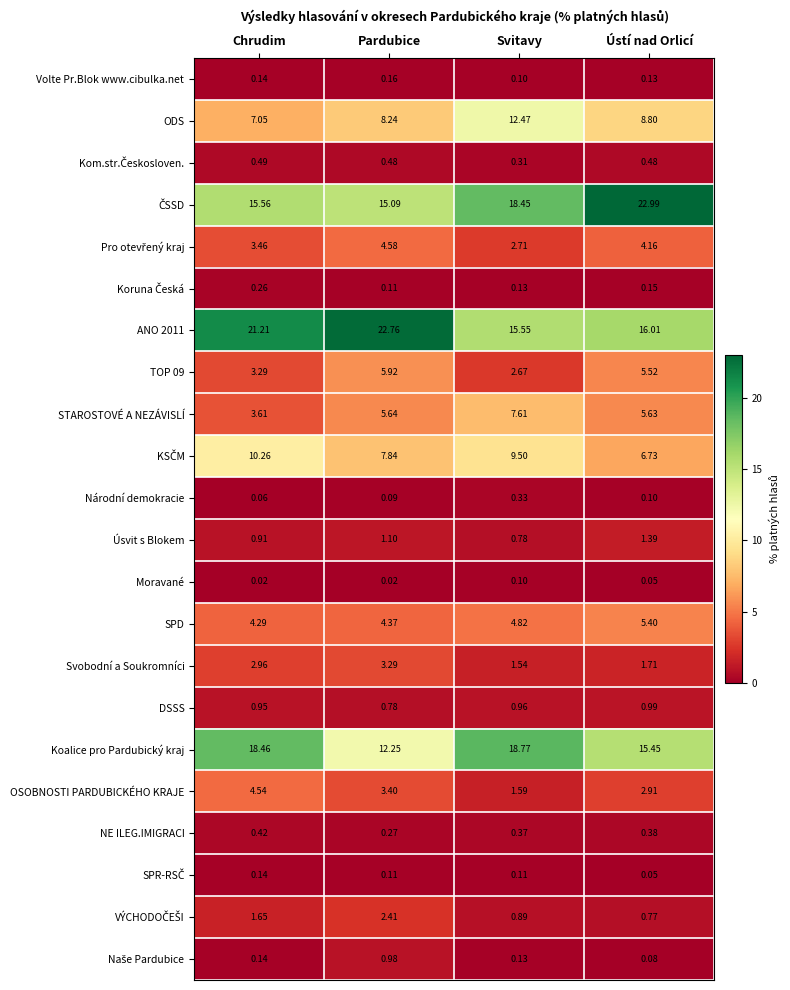

Where does the Svobodní a Soukromníci series first go above 2?

Chrudim